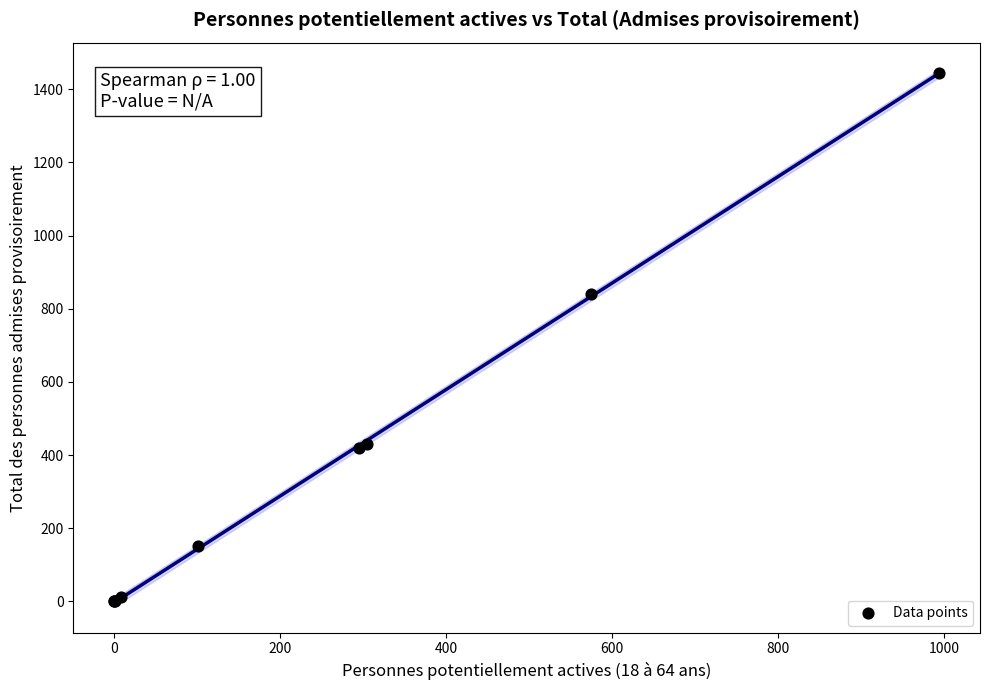

What Y value in the scatter plot is closest to 722?

840